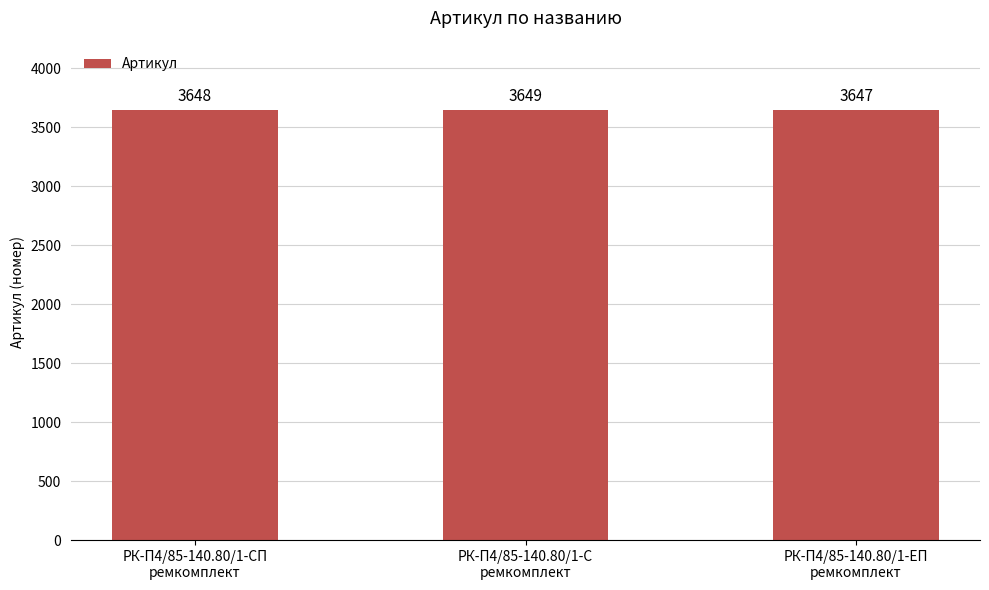

What is the label of the 2nd bar from the right?

РК-П4/85-140.80/1-С
ремкомплект